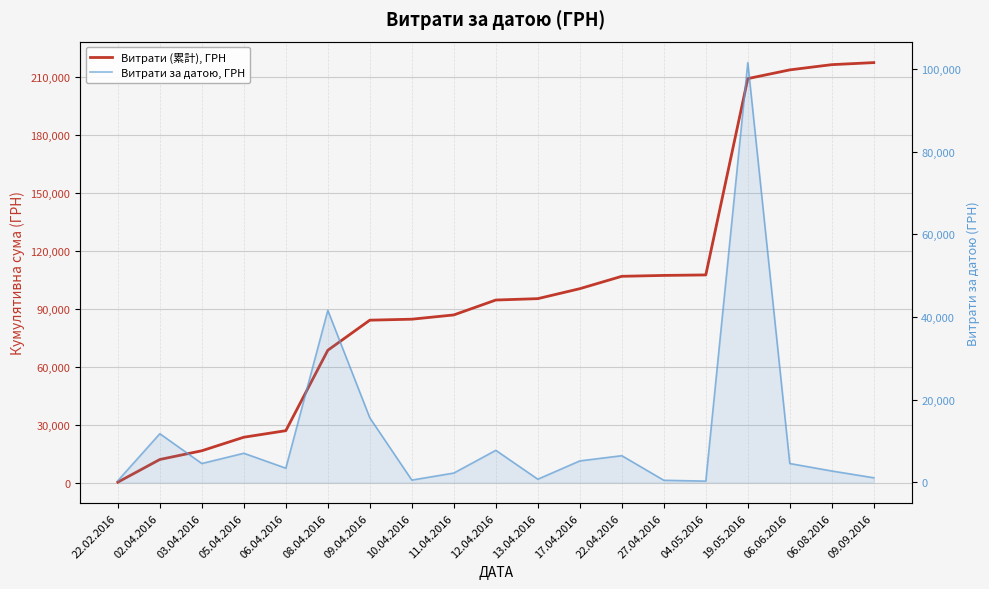

True or false: Витрати (累計), ГРН and Витрати за датою, ГРН cross at least once.

False